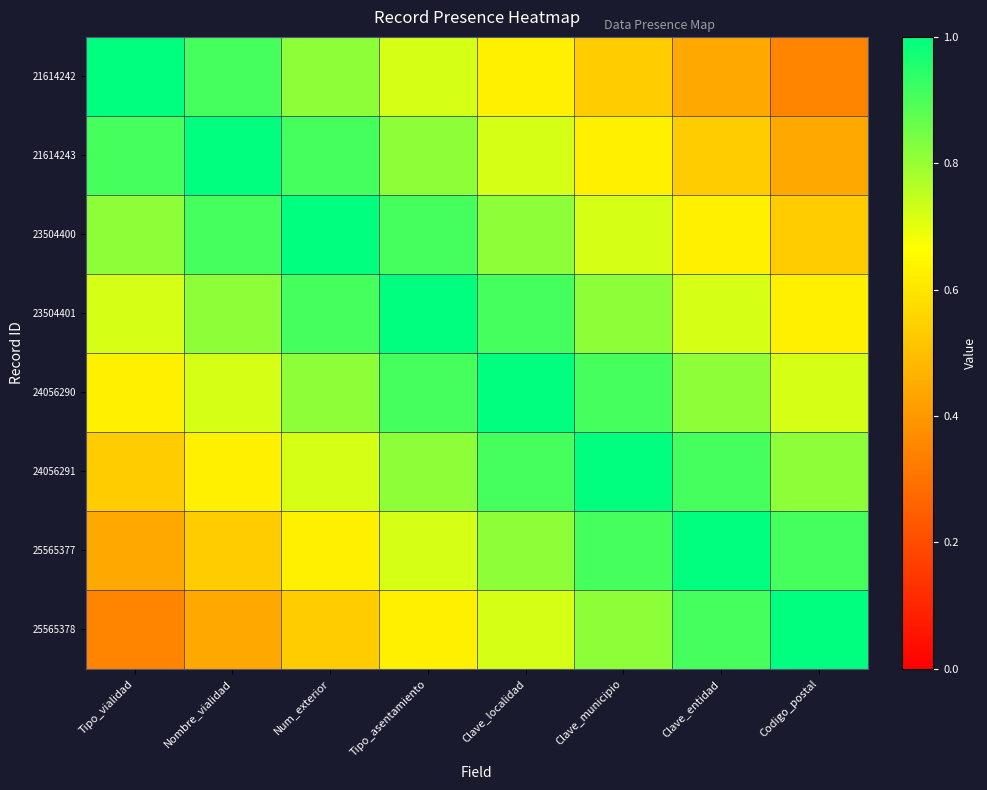

What is the total value across all series at Clave_localidad?

6.5